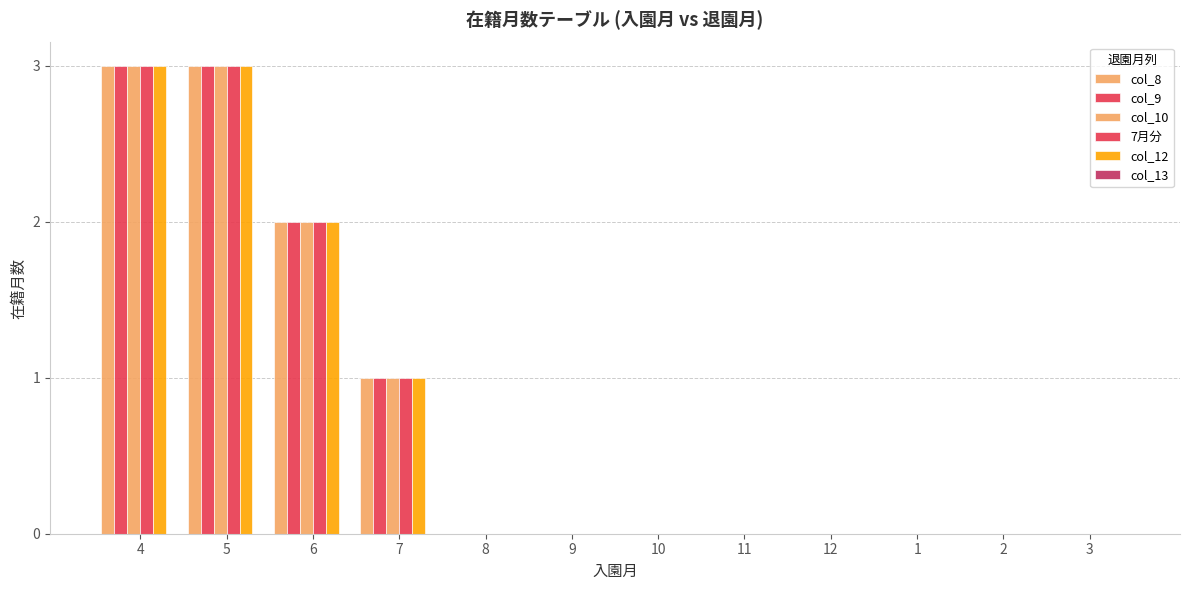

Are the bars grouped side by side (vs. stacked)?

Yes